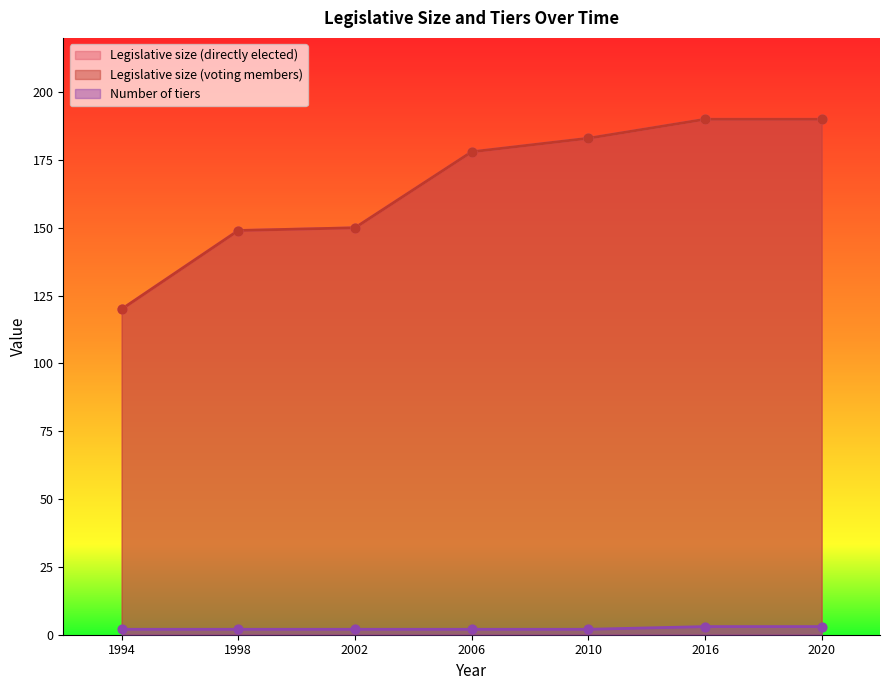

What is the total value across all series at 2006?

358